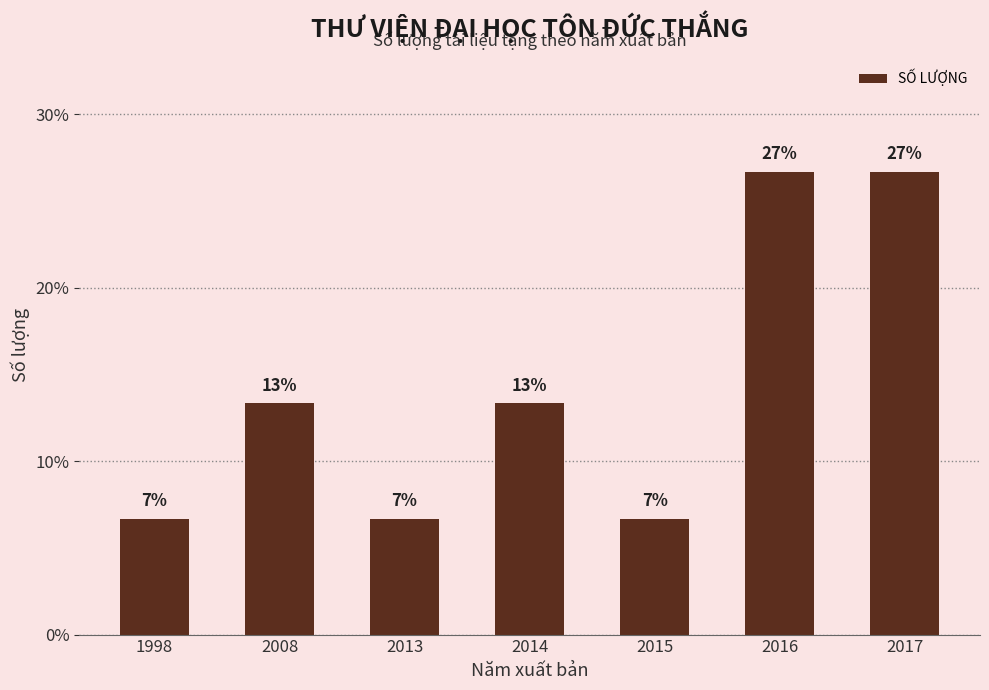

How many bars are there in total?

7